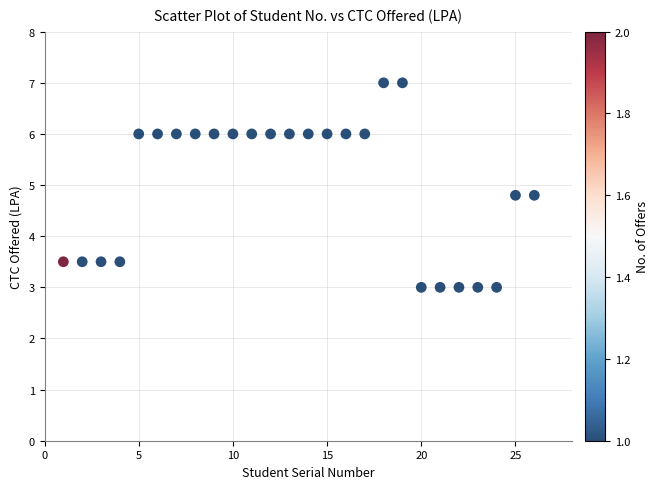

What is the range of Y values (max minus min)?

4.0